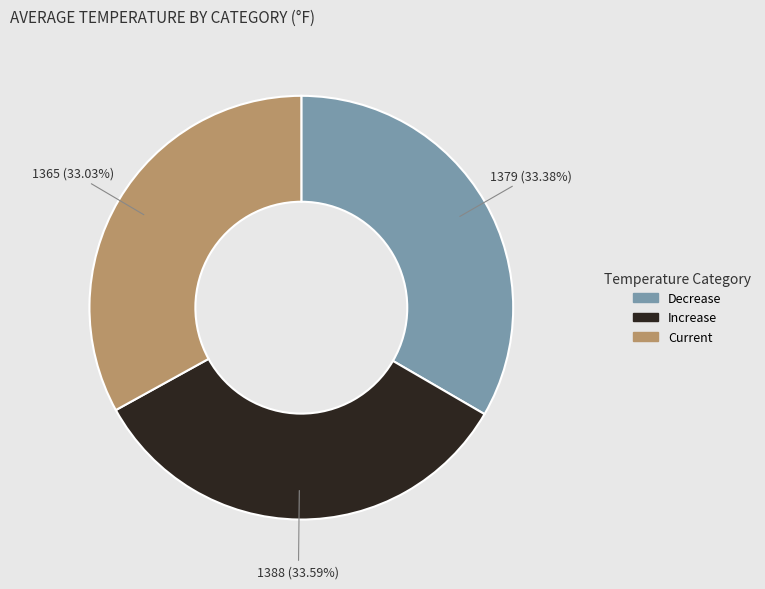

Is there a majority slice in this chart?

No